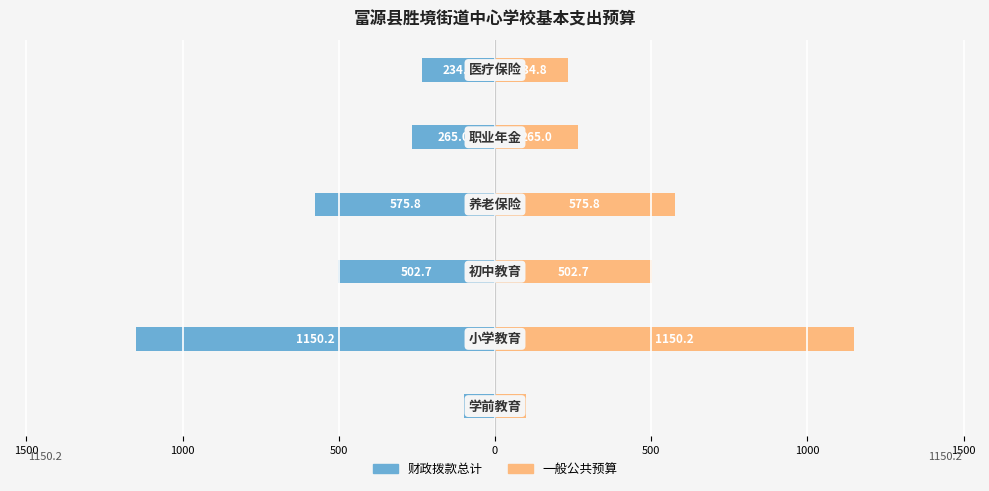

At how many categories does at least one series exceed -101?

6